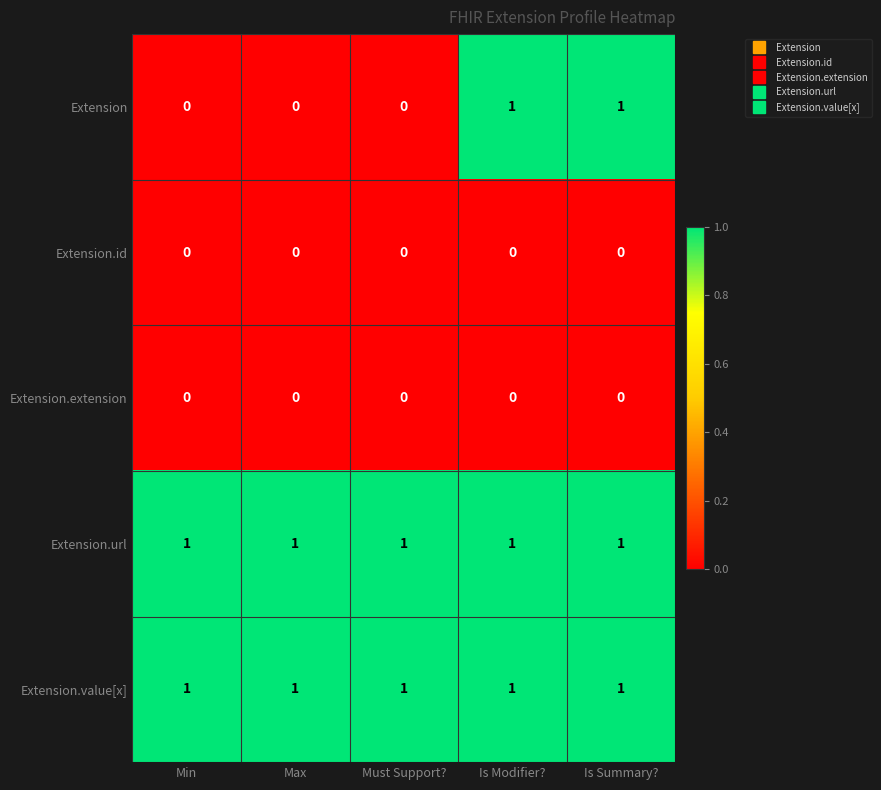

The value of Extension.url at Is Summary? is 1. True or false?

True